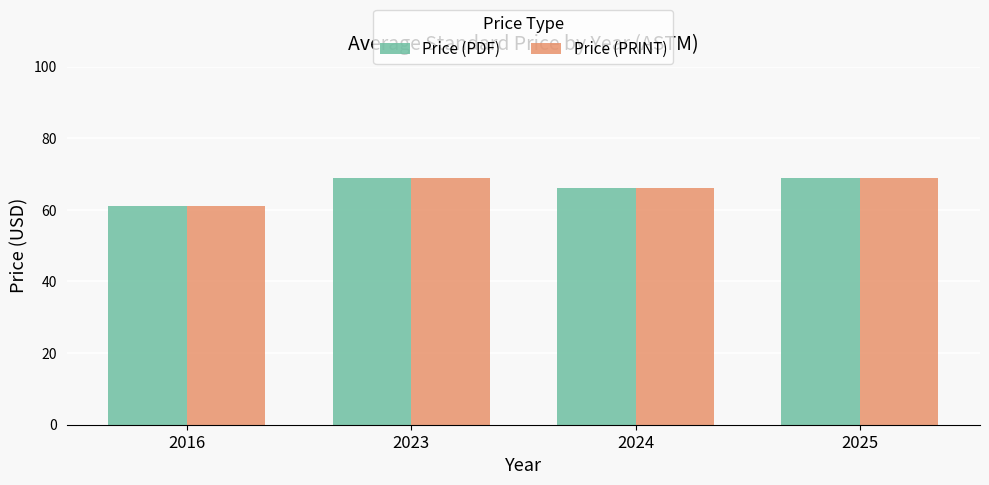

What is the difference between the second highest and minimum values in the Price (PRINT) series?

7.8